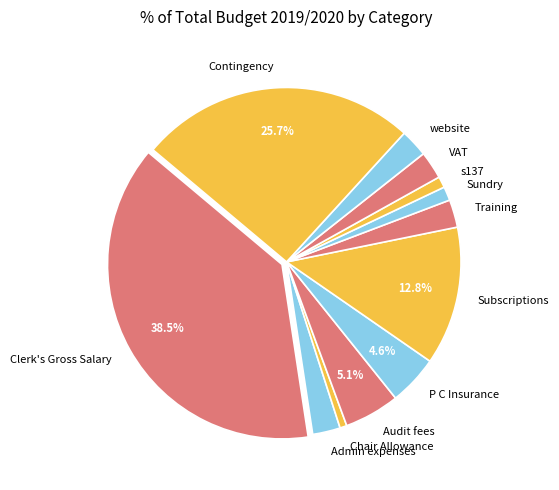

How many segments does this pie chart have?

12